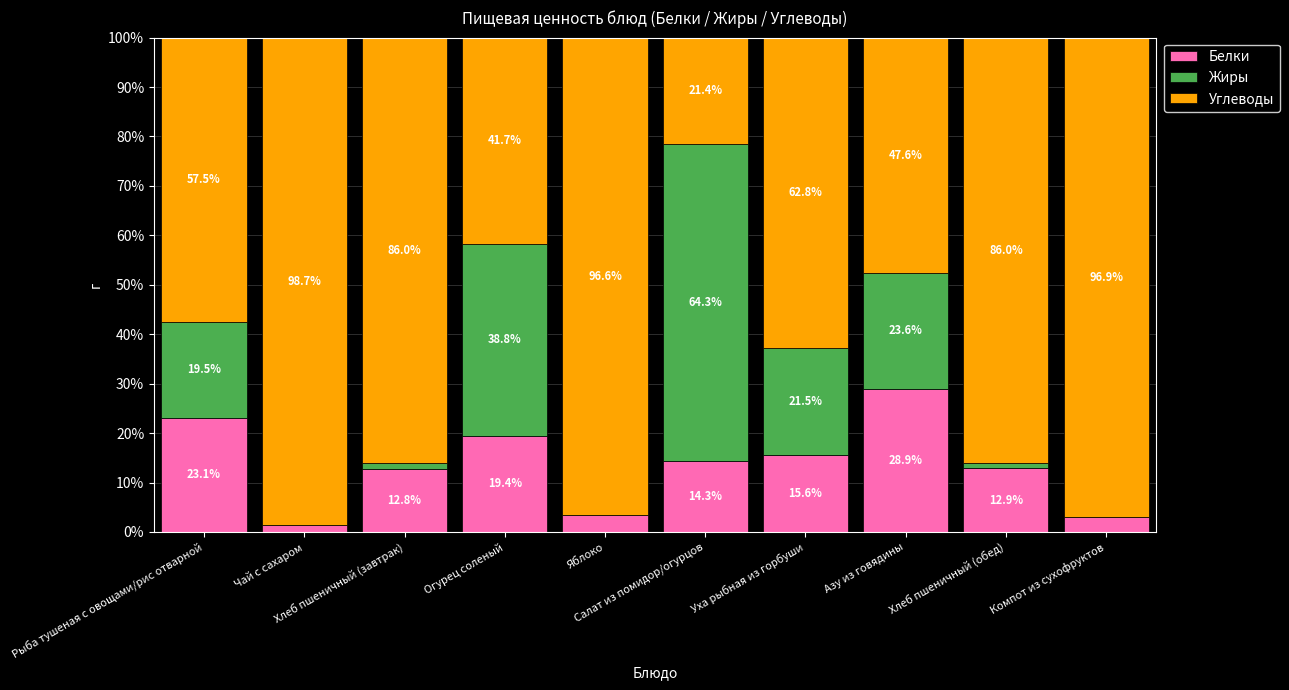

Does the chart contain stacked bars?

Yes